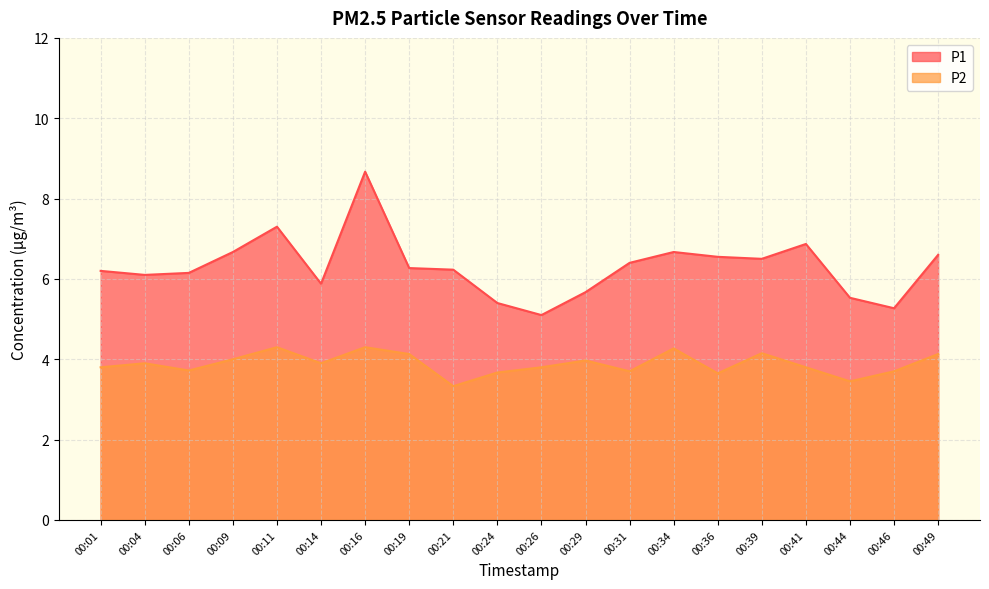

What is the value of the P1 point at the 7th from the left?

8.7